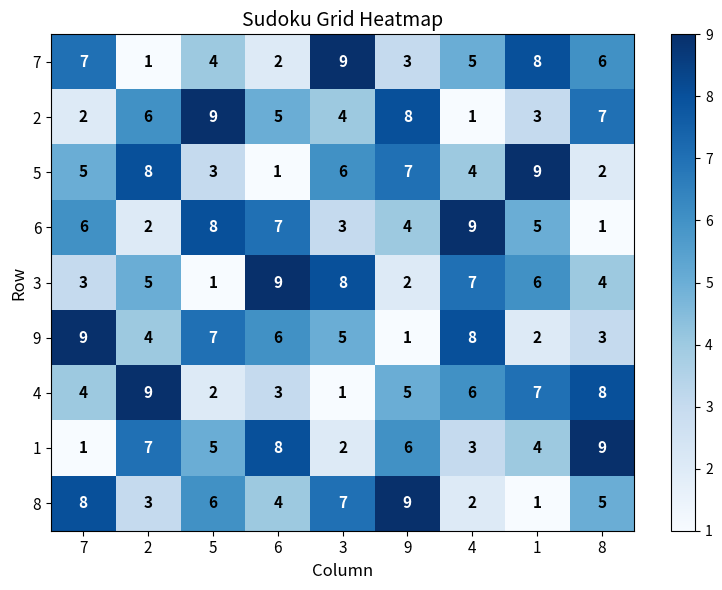

At 8, list the series in order from smallest to largest.

6, 5, 9, 3, 8, 7, 2, 4, 1